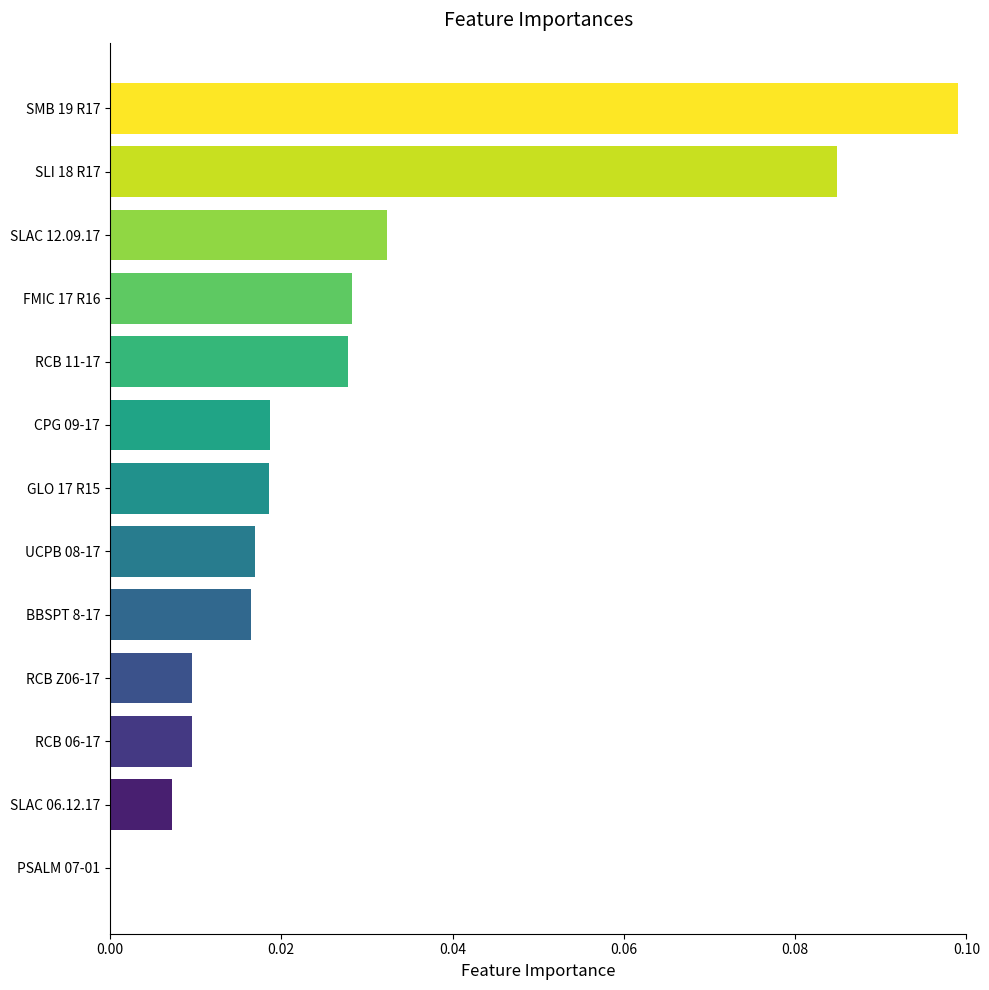

The value at BBSPT 8-17 is 0.0. True or false?

True